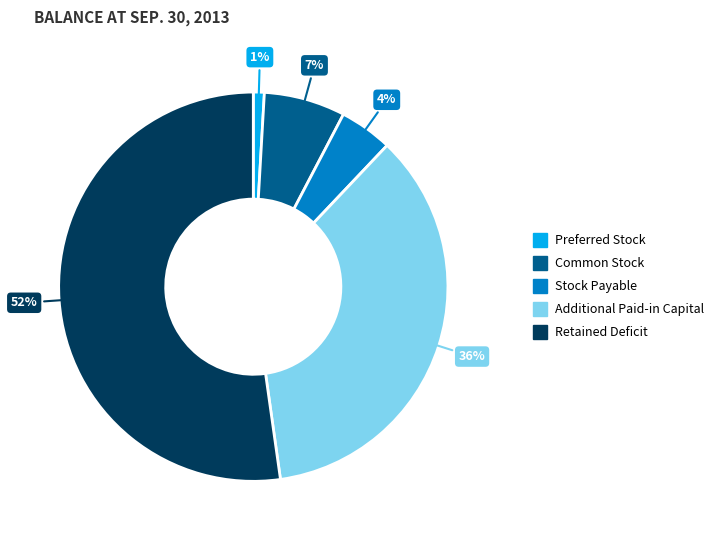

Count the number of slices in the pie.

5